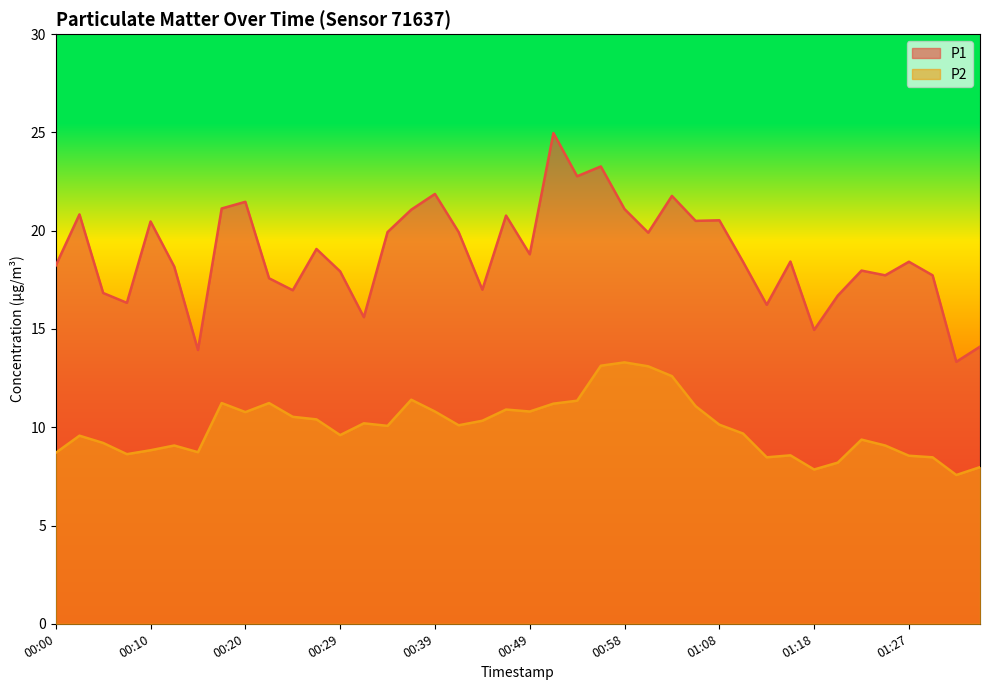

How many lines are shown in the chart?

2